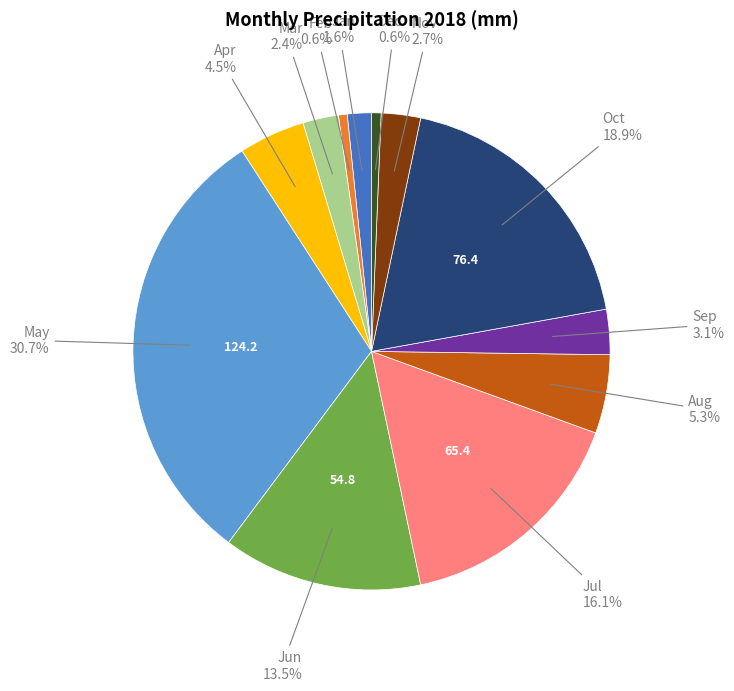

Is there any slice that represents more than half of the pie?

No